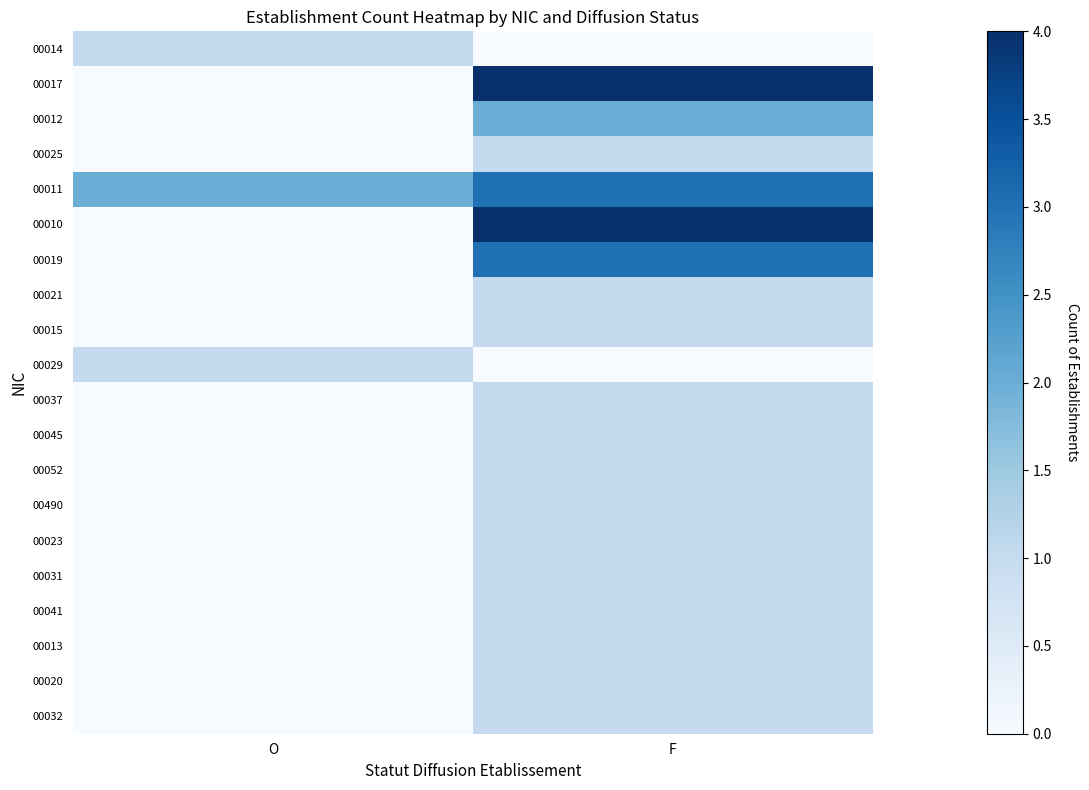

Which category has the highest value across all series?

F